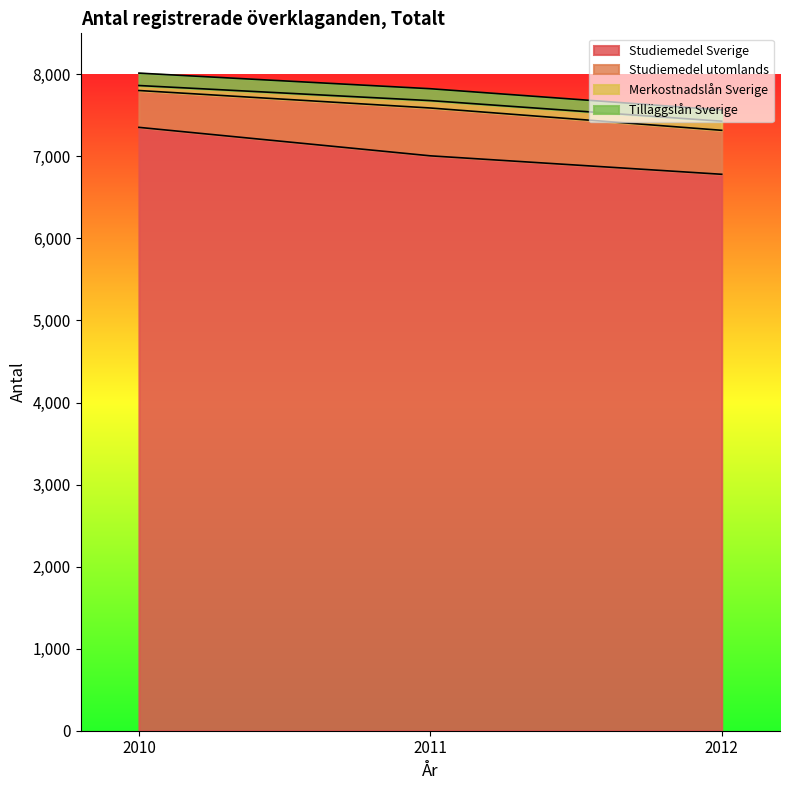

At which category does the chart reach its minimum across all series?

2012